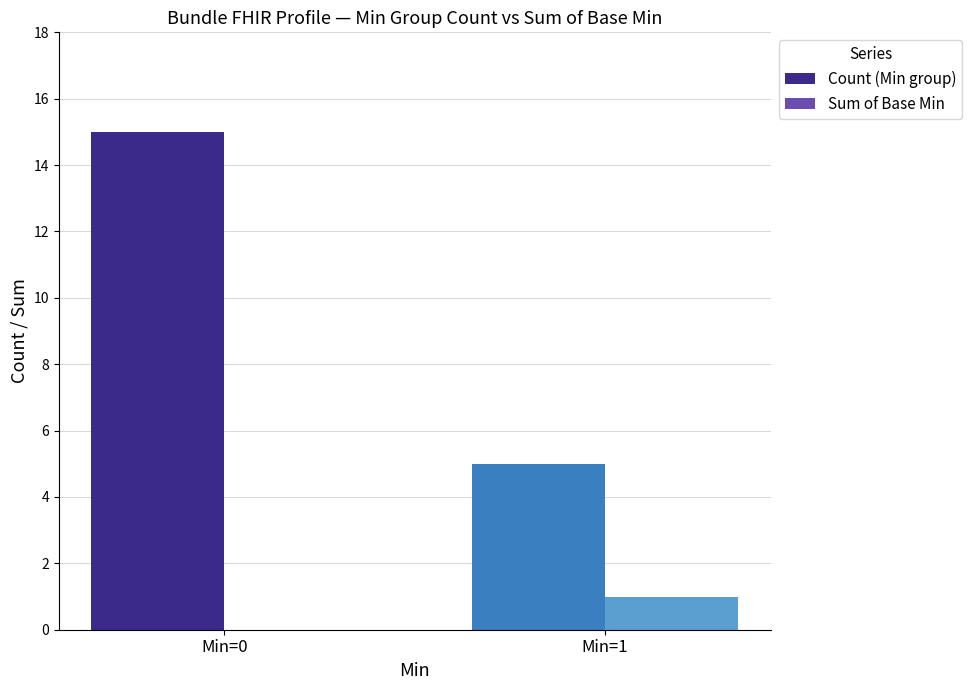

What is the sum of all Count (Min group) values?

20